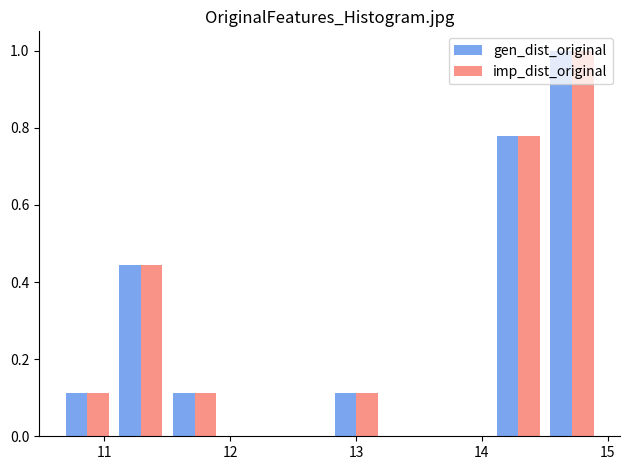

What is the height of the gen_dist_original bar covering 12.8 to 13.2 on the x-axis? Neither the bar edges nor the heights are printed on the chart, so give them approximately, as read against the axes.

0.12